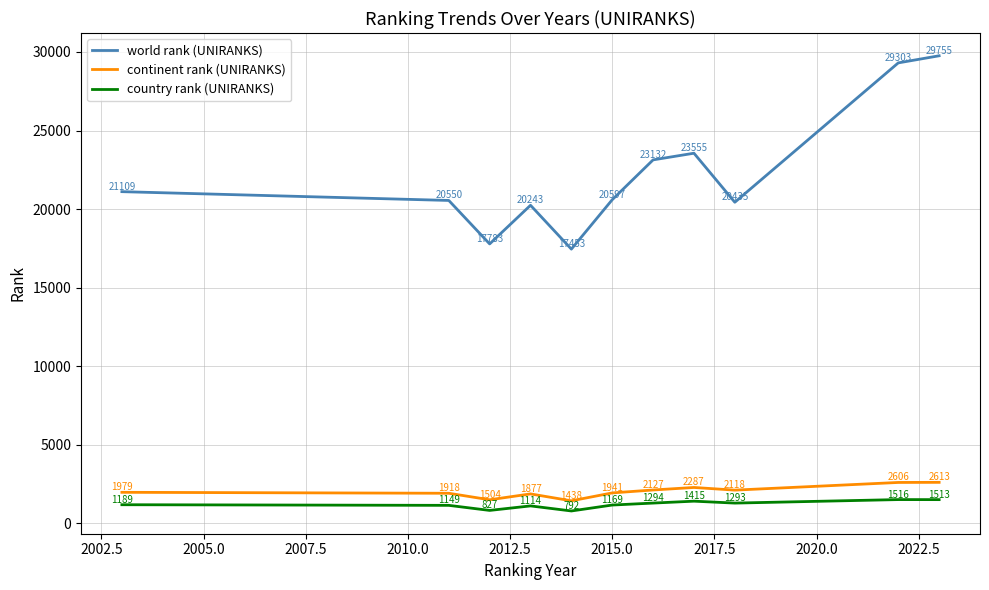

Which series has the largest total across all categories?

world rank (UNIRANKS)